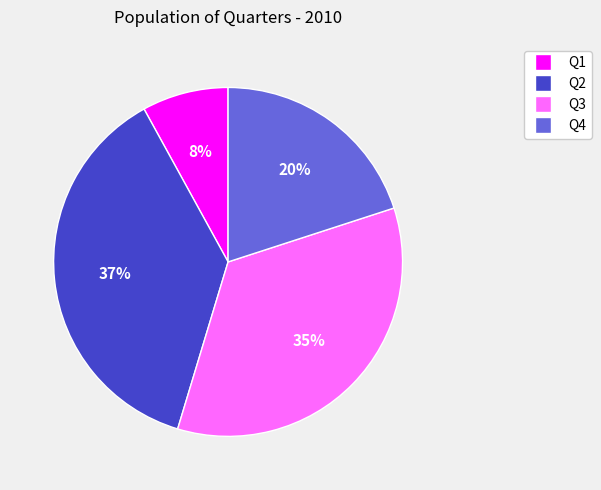

Between Q1 and Q2, which is larger?

Q2